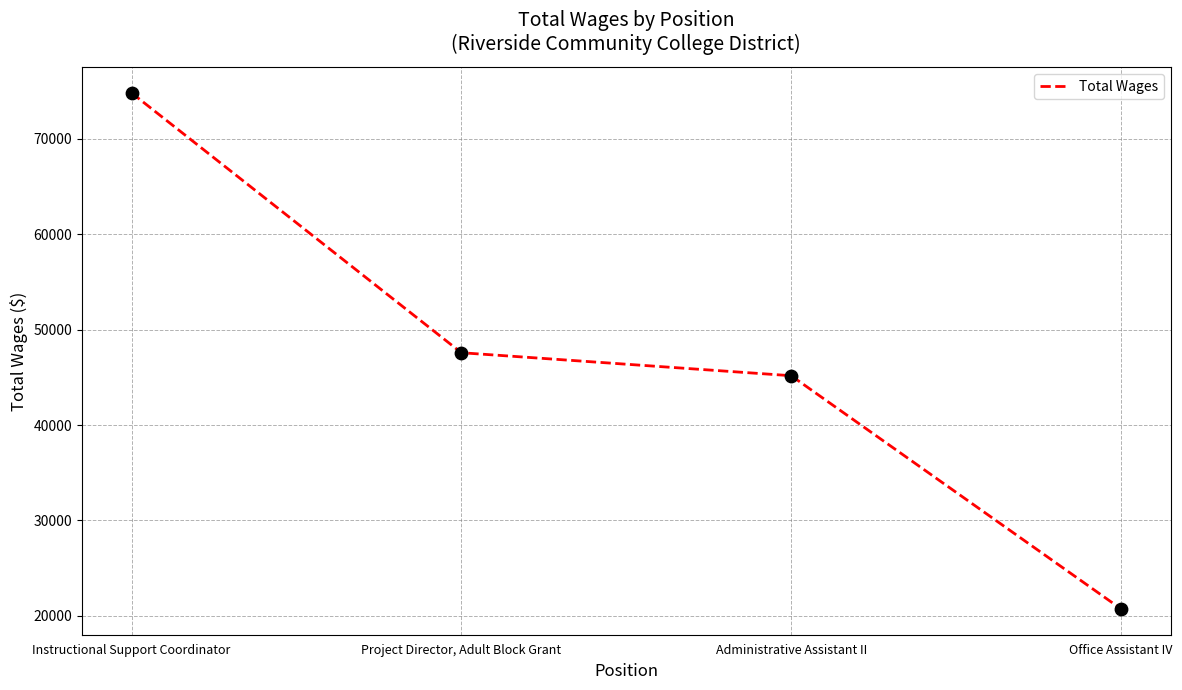

Between Administrative Assistant II and Instructional Support Coordinator, which is larger?

Instructional Support Coordinator